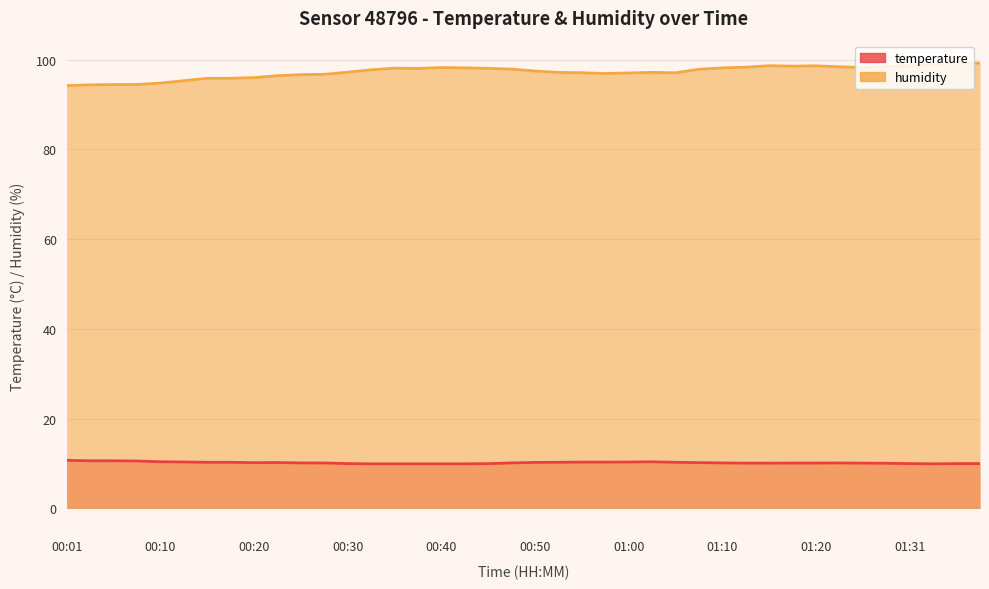

How many interior local peaks does the temperature series have?

3